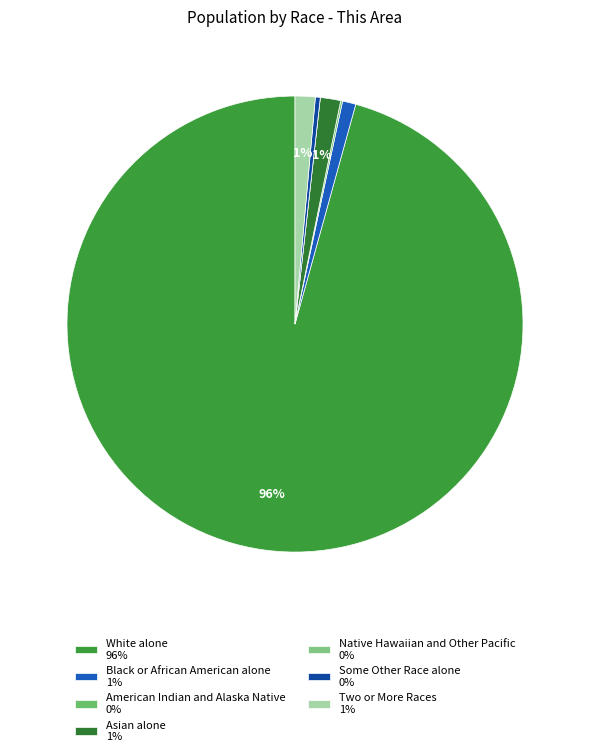

True or false: White alone accounts for 96% of the total.

True